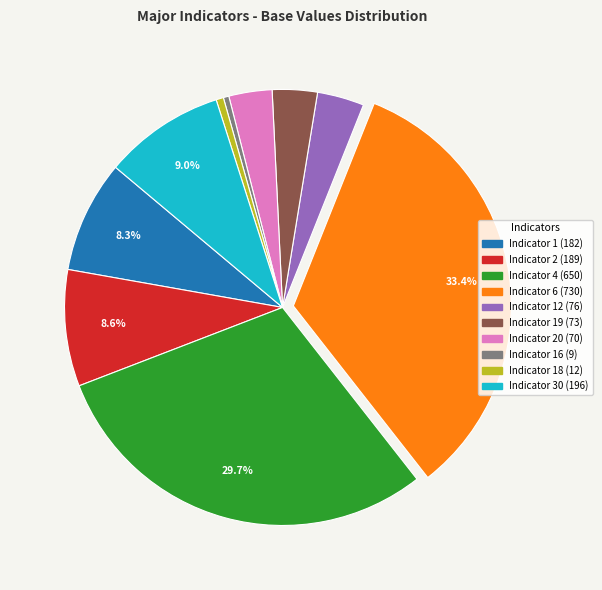

Count the number of slices in the pie.

10